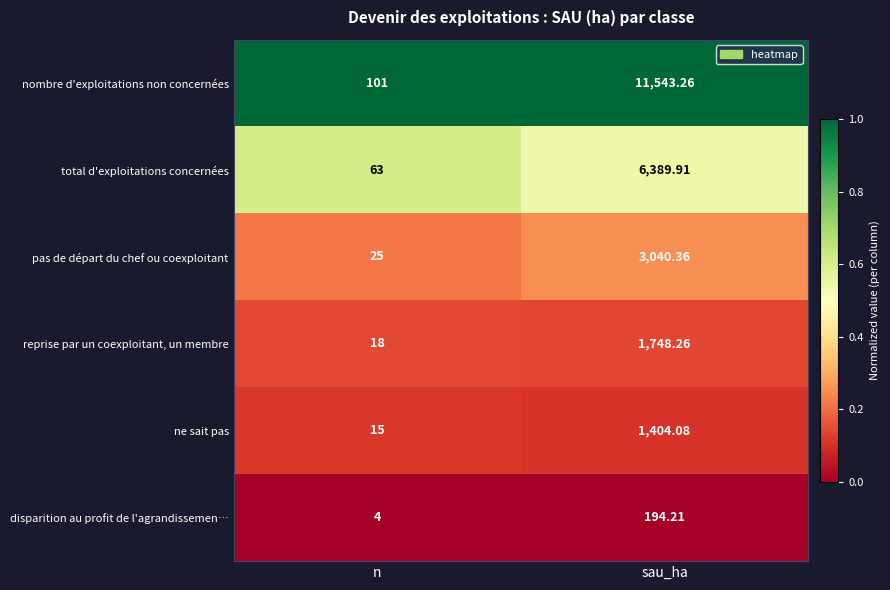

Which series has the largest range (max minus min)?

nombre d'exploitations non concernées